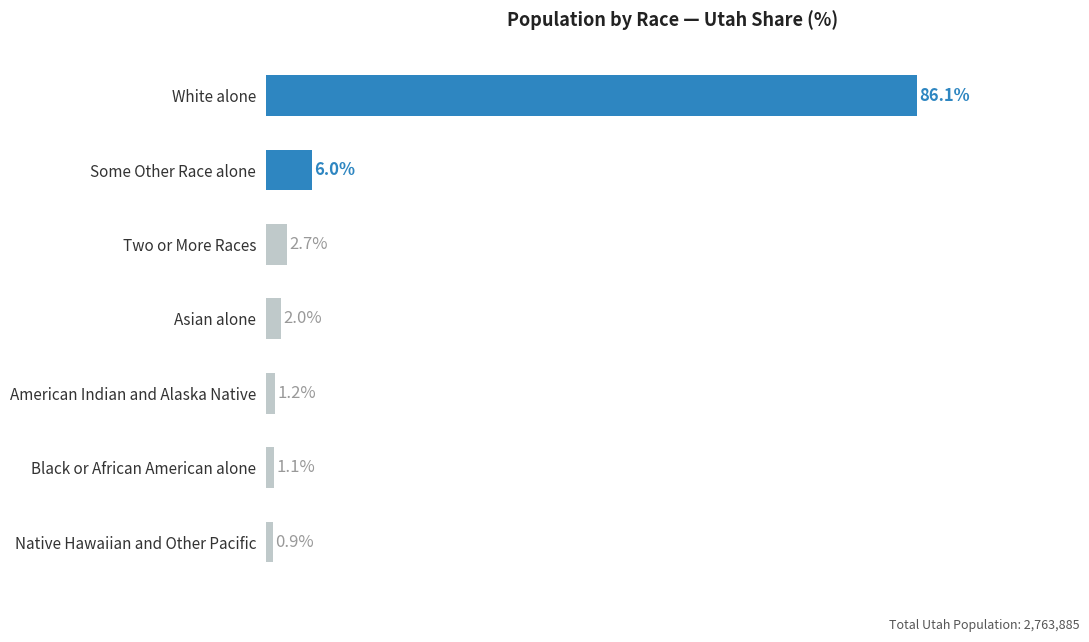

Where is the data nearest to the value 43?

Some Other Race alone